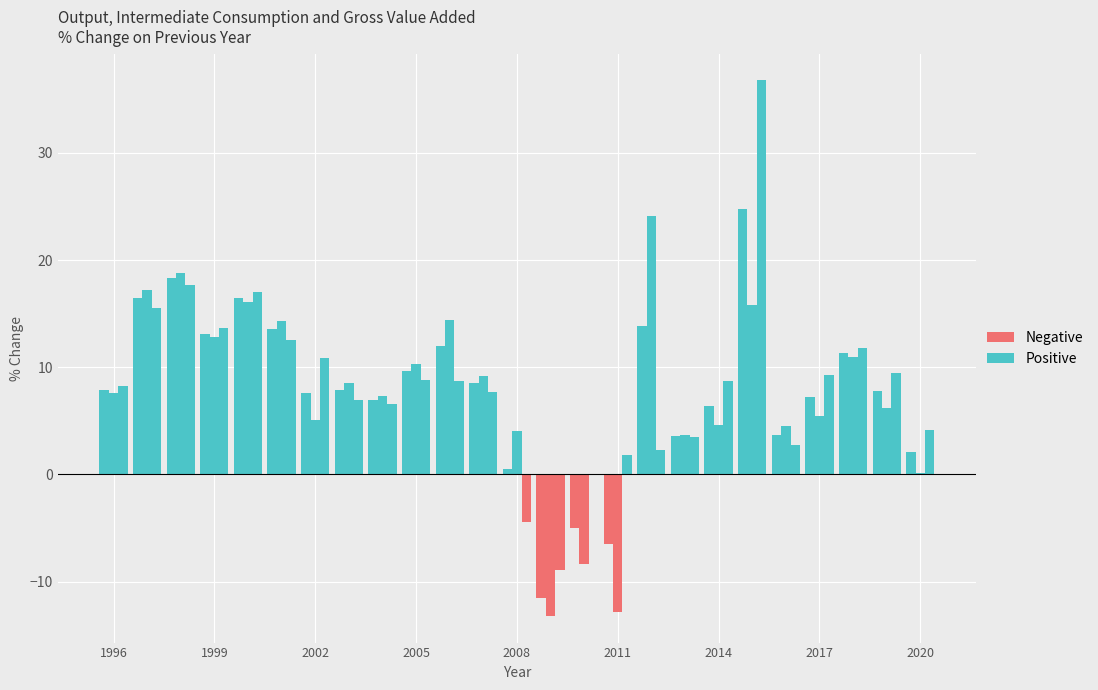

Reading left to right, what are all the values shown in this chart?

Output (P.1): 1996=7.8	1997=16.5	1998=18.3	1999=13.1	2000=16.5	2001=13.5	2002=7.6	2003=7.8	2004=7.0	2005=9.7	2006=12.0	2007=8.6	2008=0.5	2009=-11.5	2010=-5.0	2011=-6.5	2012=13.9	2013=3.6	2014=6.4	2015=24.8	2016=3.7	2017=7.2	2018=11.4	2019=7.8	2020=2.1
Intermediate Consumption (P.2): 1996=7.6	1997=17.2	1998=18.8	1999=12.8	2000=16.1	2001=14.3	2002=5.1	2003=8.5	2004=7.3	2005=10.3	2006=14.4	2007=9.2	2008=4.1	2009=-13.2	2010=-8.4	2011=-12.8	2012=24.1	2013=3.7	2014=4.6	2015=15.8	2016=4.6	2017=5.5	2018=11.0	2019=6.2	2020=0.2
Gross Value Added (B.1g): 1996=8.2	1997=15.6	1998=17.6	1999=13.6	2000=17.0	2001=12.5	2002=10.8	2003=7.0	2004=6.5	2005=8.8	2006=8.7	2007=7.7	2008=-4.4	2009=-9.0	2010=-0.0	2011=1.8	2012=2.2	2013=3.5	2014=8.8	2015=36.8	2016=2.7	2017=9.3	2018=11.8	2019=9.5	2020=4.2